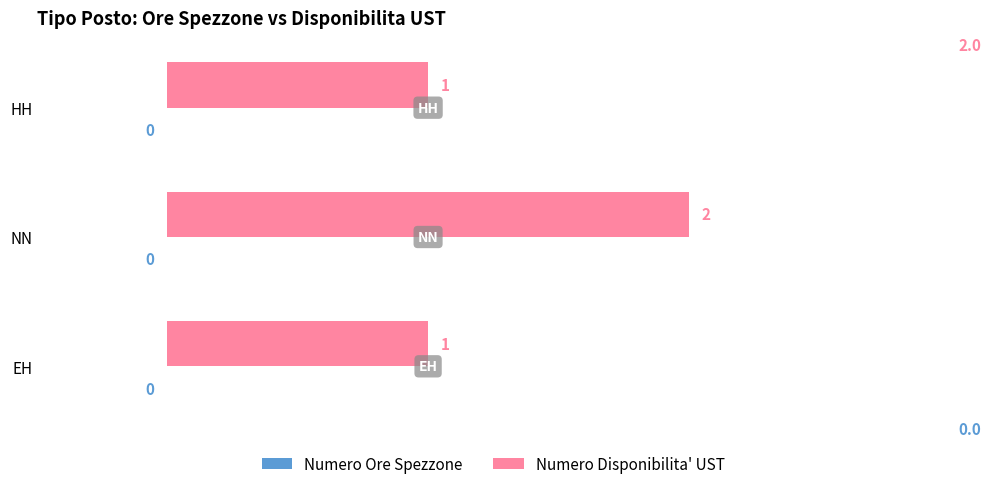

What is the sum of the values at NN and HH?

3